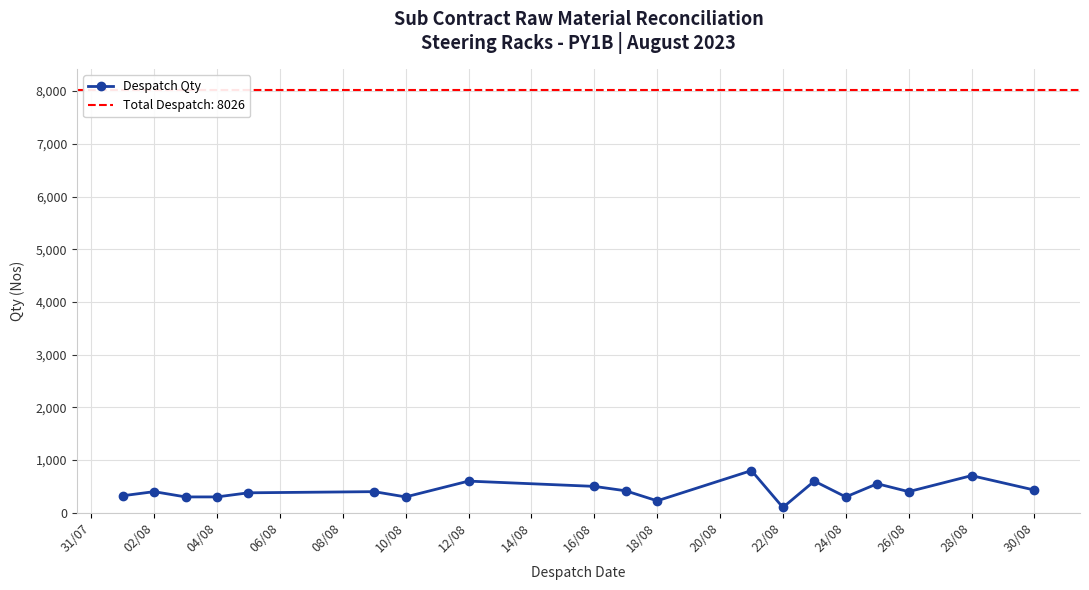

The value of Despatch Qty at 04/08 is 300. True or false?

True